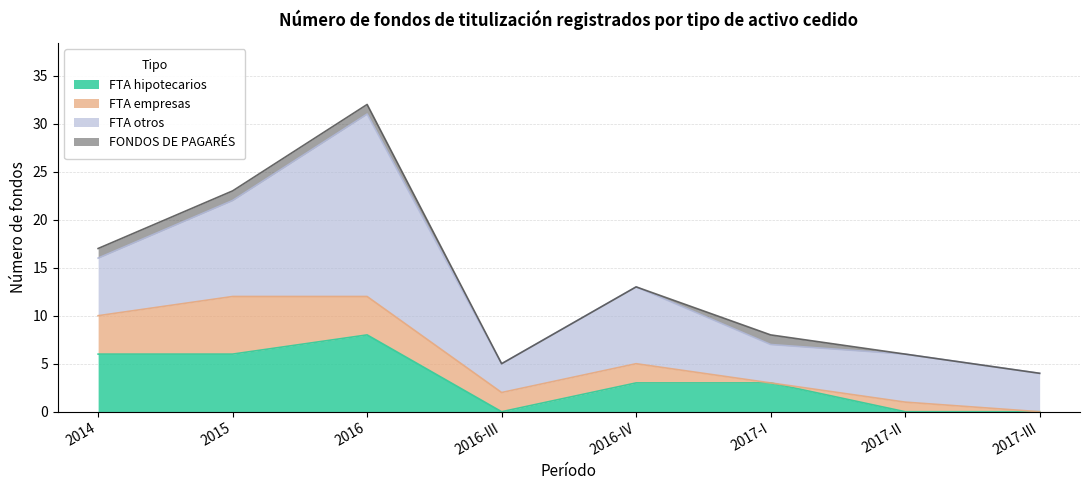

How many lines are shown in the chart?

4